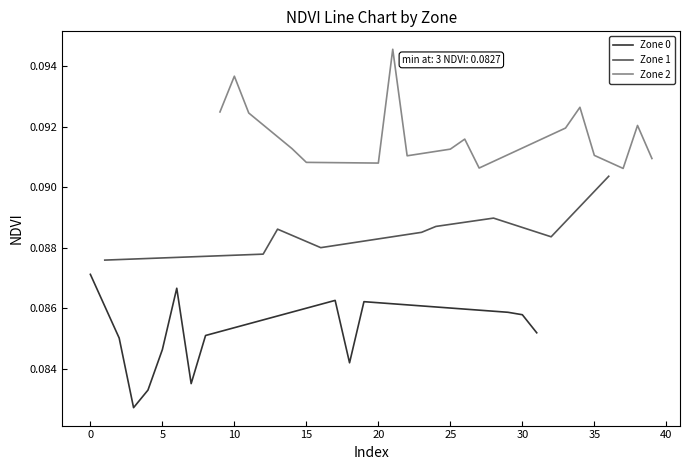

Between 30 and 20, which is larger?

20